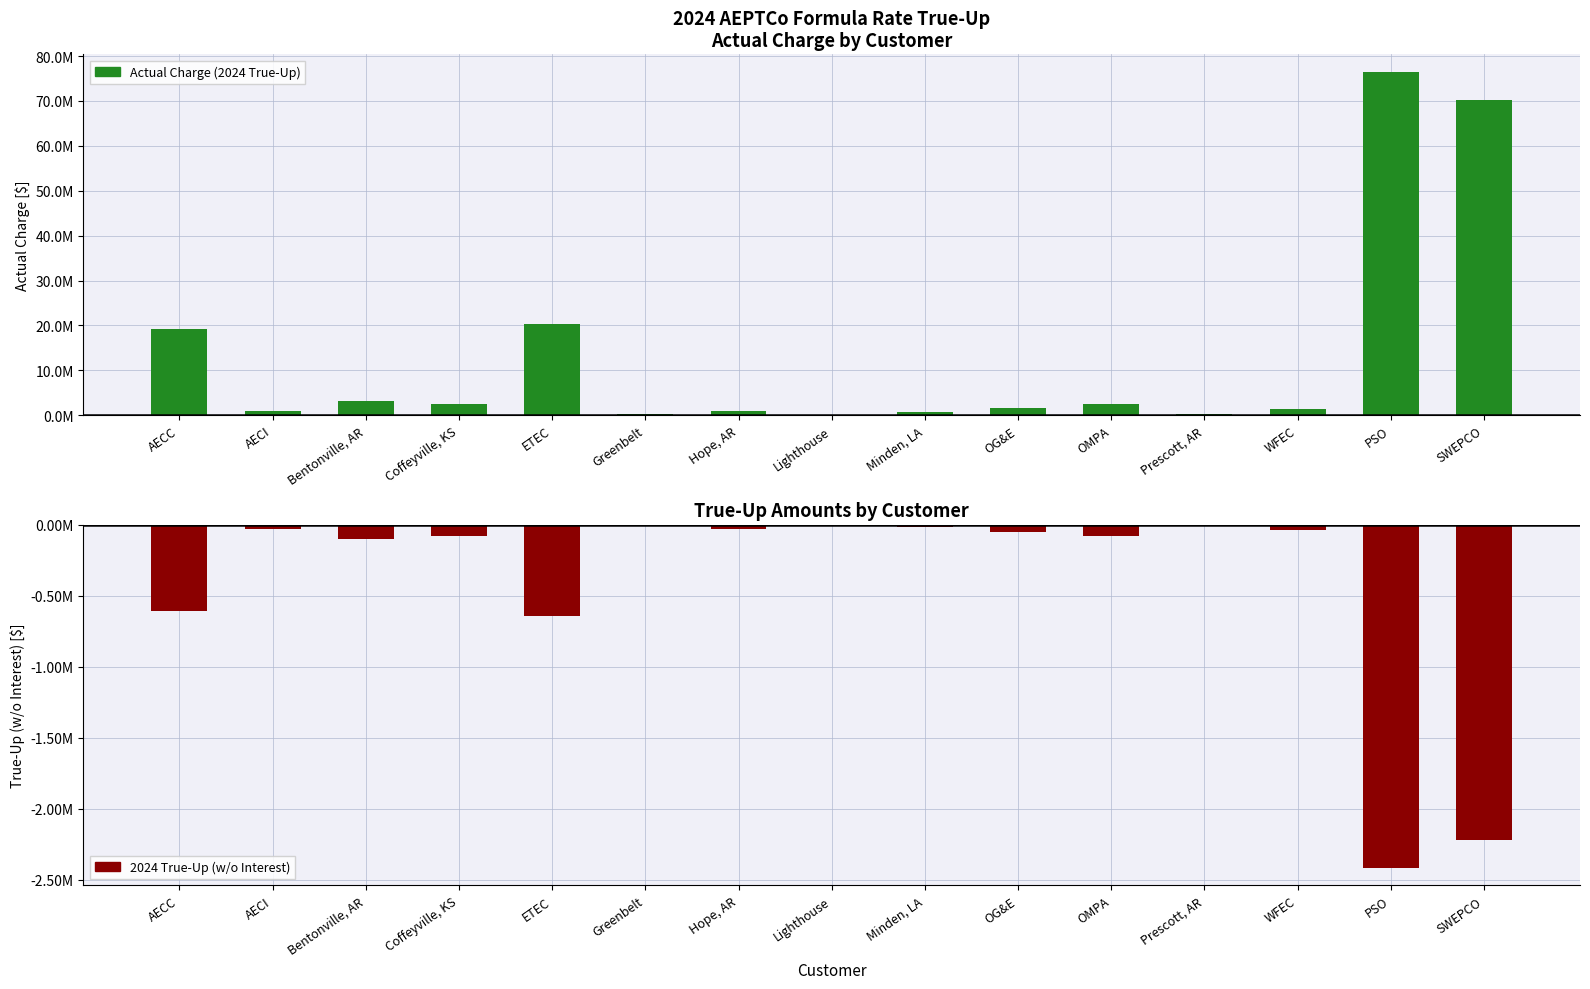

True or false: 2024 True-Up (w/o Interest) has a value of -2843.1 at Lighthouse.

True